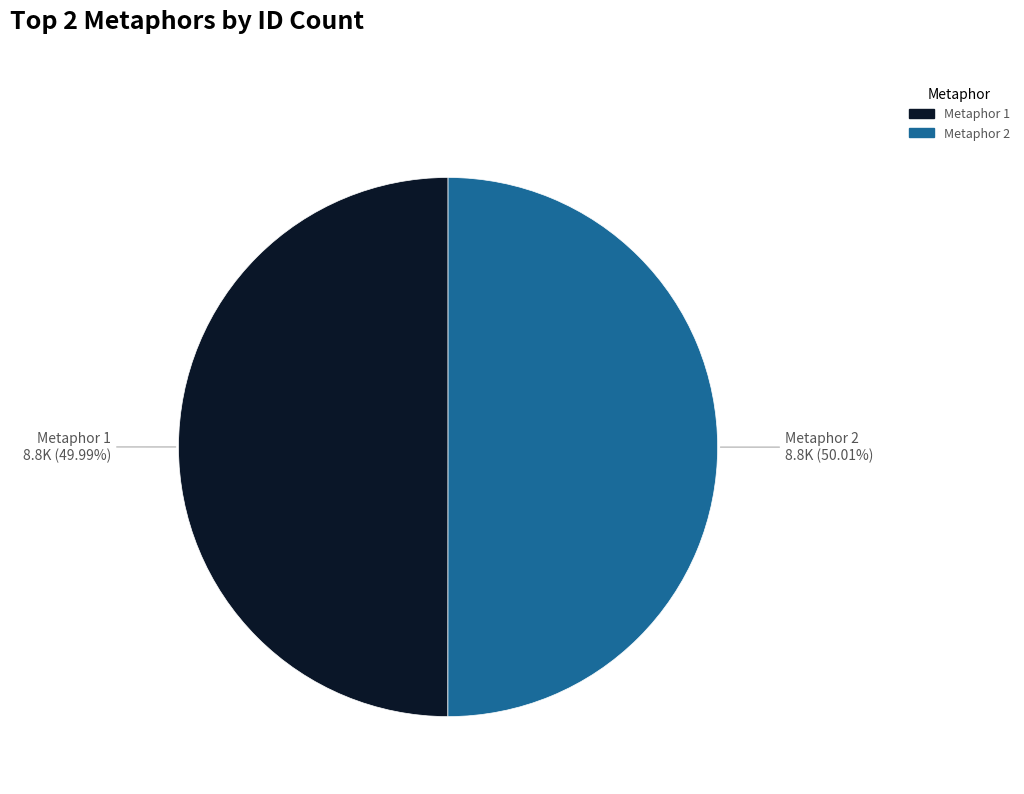

Is there any slice that represents more than half of the pie?

Yes